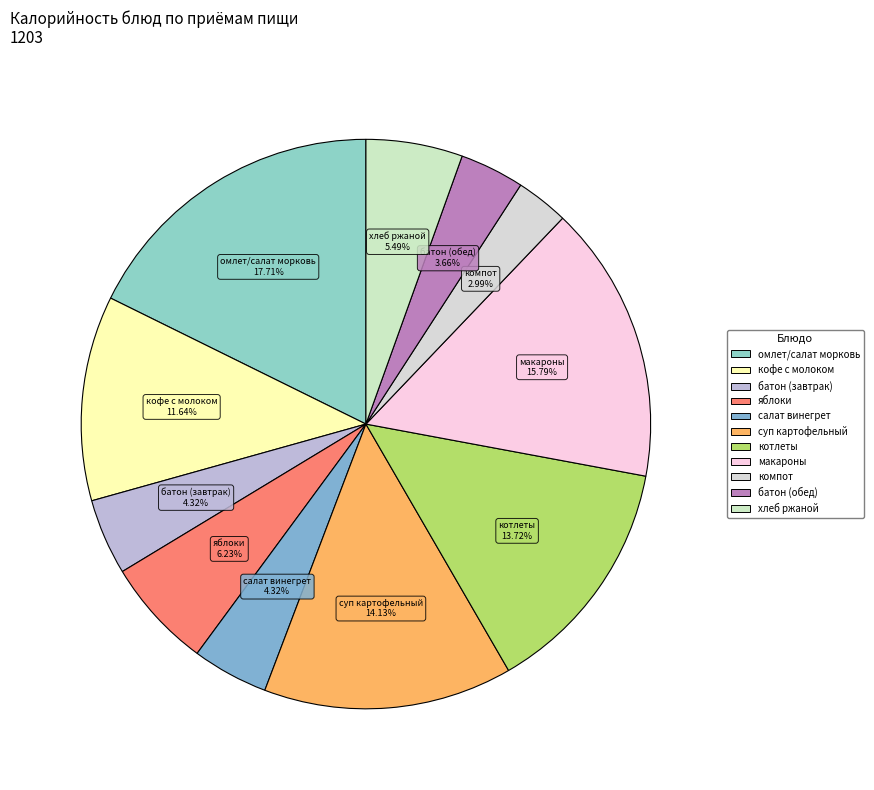

Between макароны and батон (завтрак), which is larger?

макароны